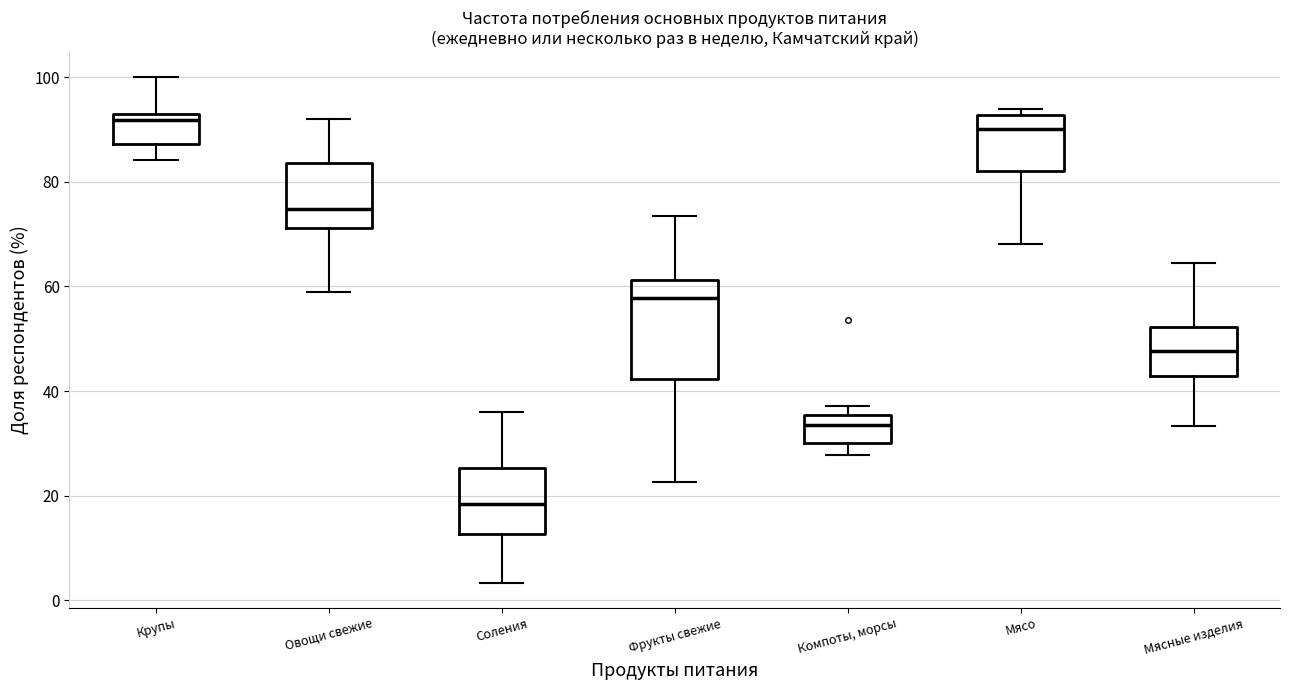

Which box is the tallest, from its lower edge to its upper edge?

Фрукты свежие